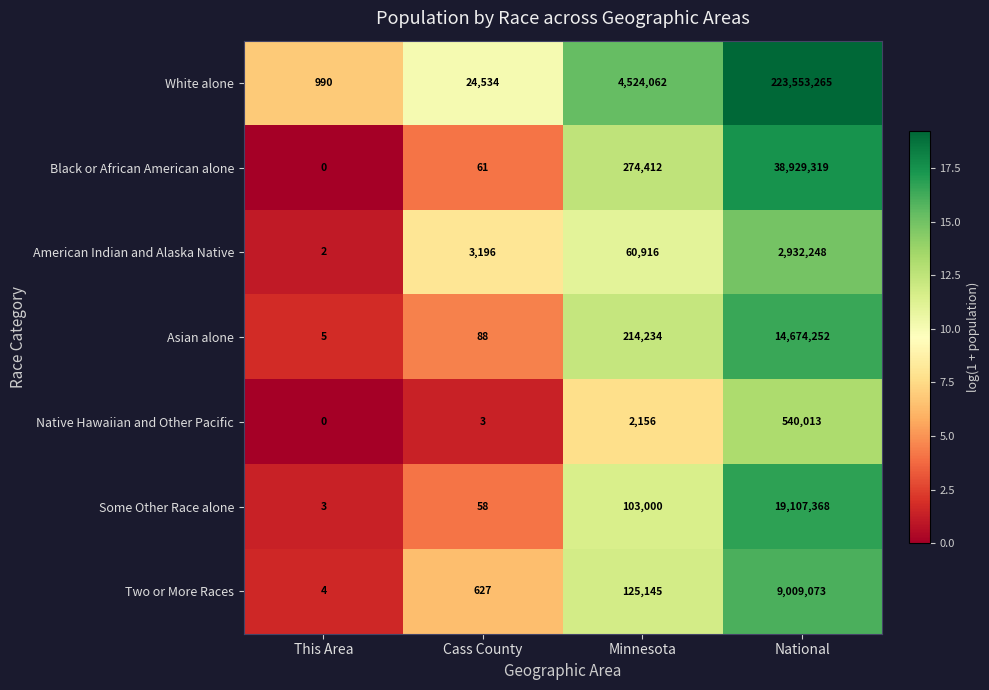

At which category is the sum across all series the highest?

National